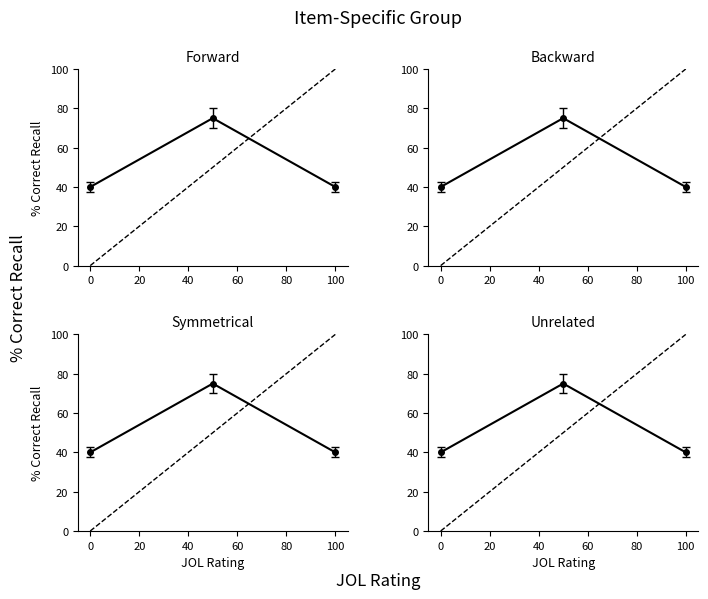

How many lines are shown in the chart?

2